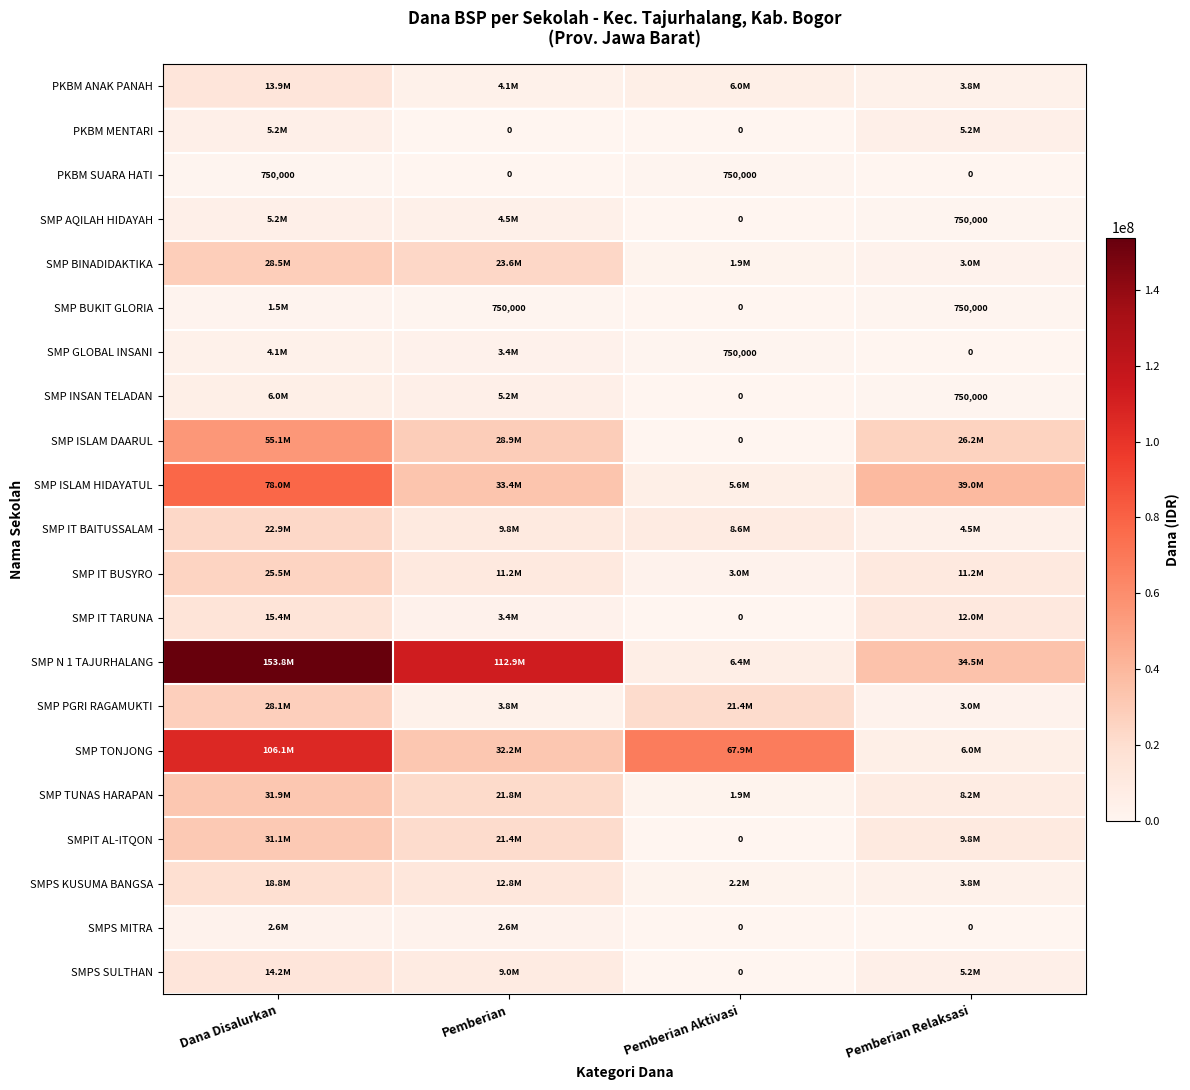

At which category is the sum across all series the highest?

Dana Disalurkan